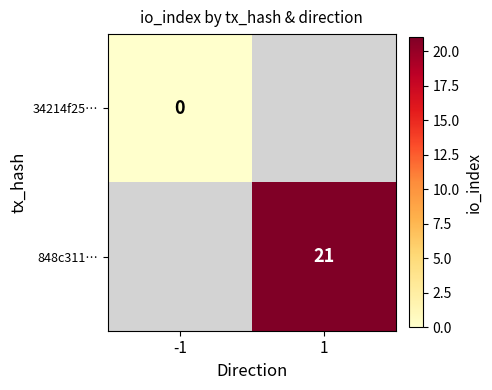

The 848c311… series shows 13 at 1. True or false?

False